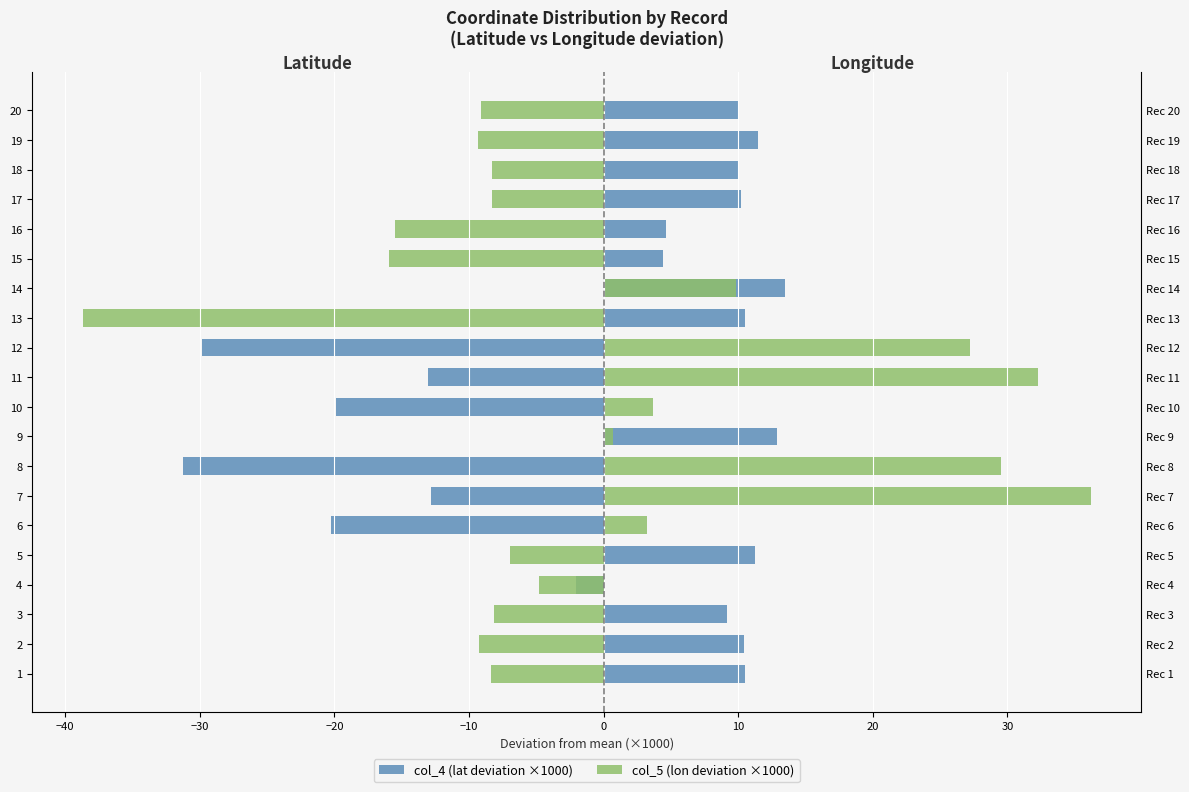

What is the difference between the maximum and second lowest values in the col_5 (lon deviation ×1000) series?

52.1